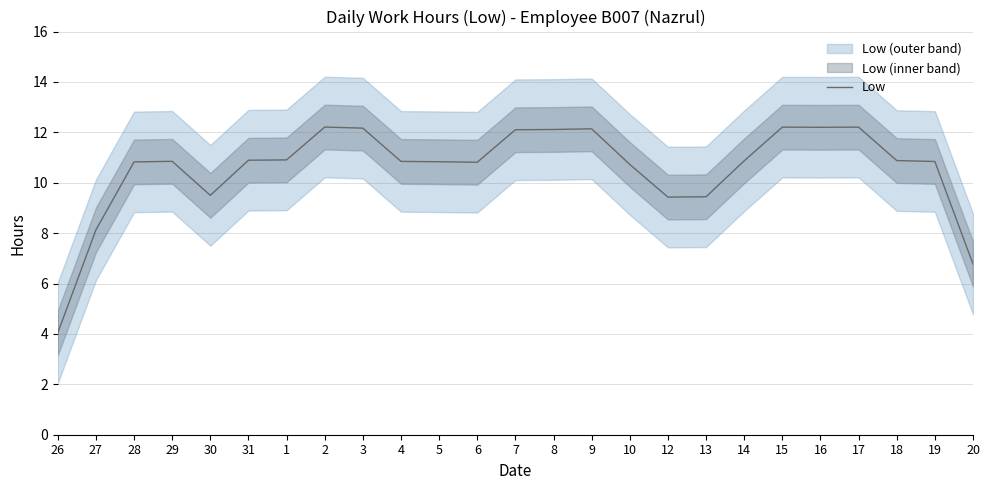

What is the sum of the values at 17 and 26?

16.2